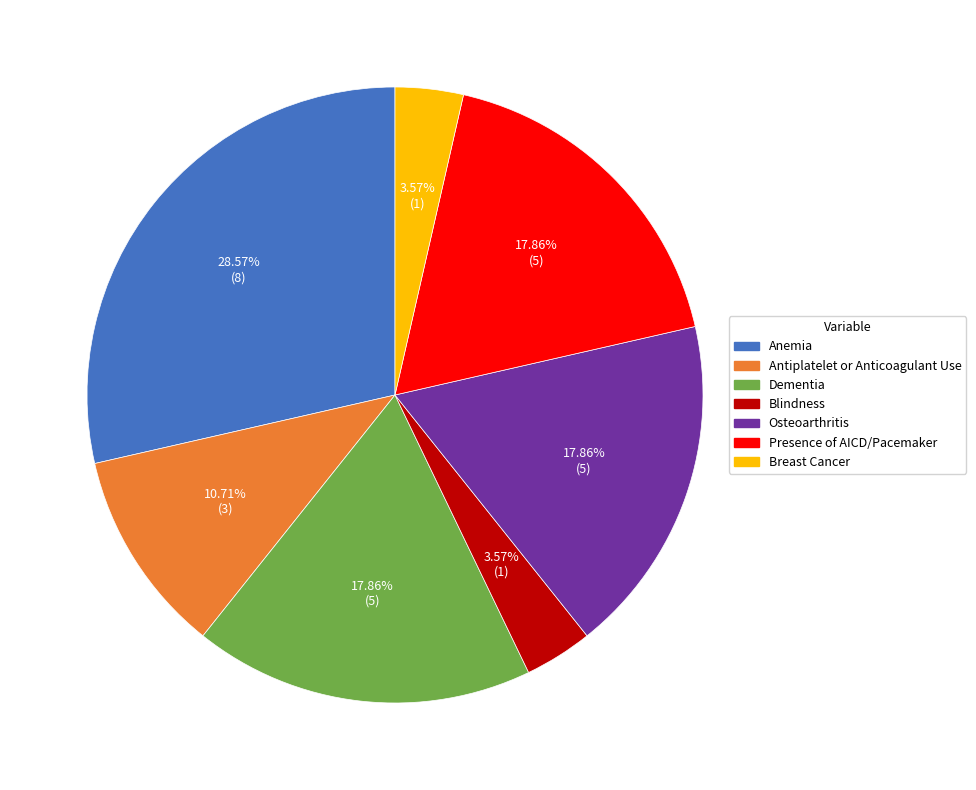

The Osteoarthritis slice represents 11% of the pie. True or false?

False